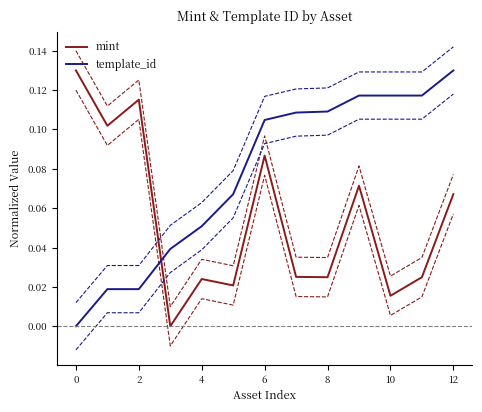

Which category has the highest value in the template_id series?

12